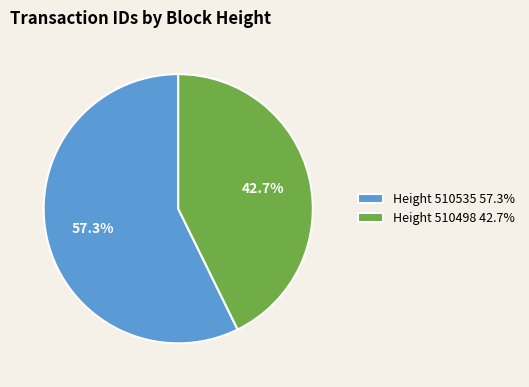

To the nearest percent, what is the average slice percentage?

50%